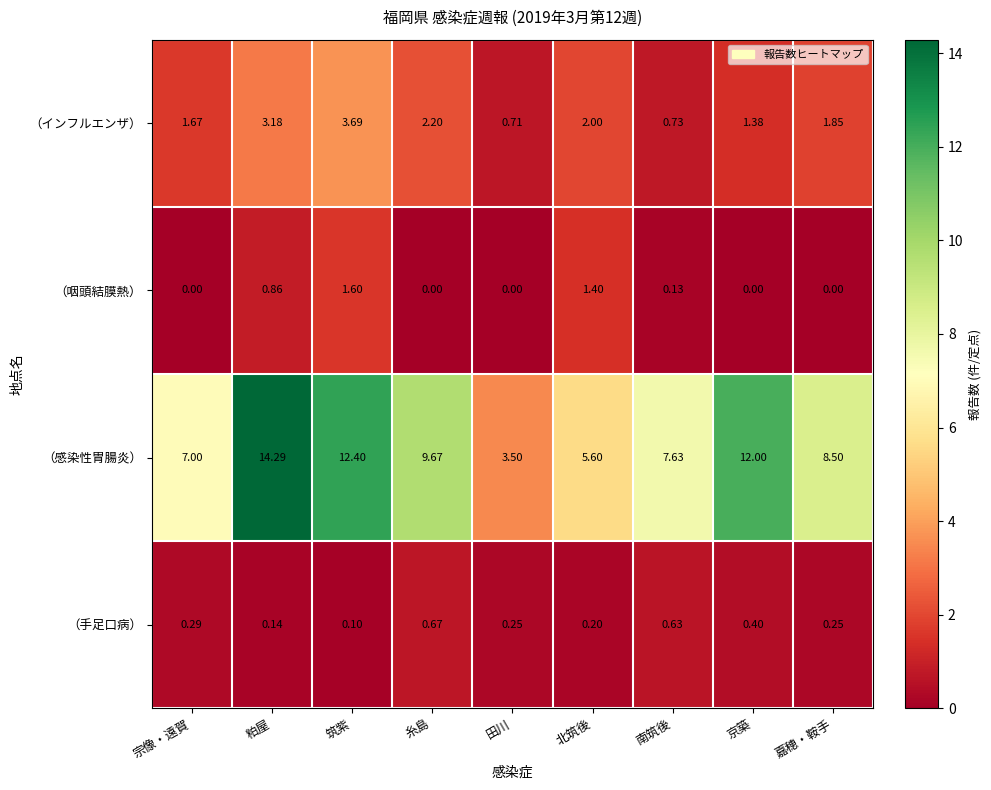

Which series has the largest range (max minus min)?

（感染性胃腸炎）